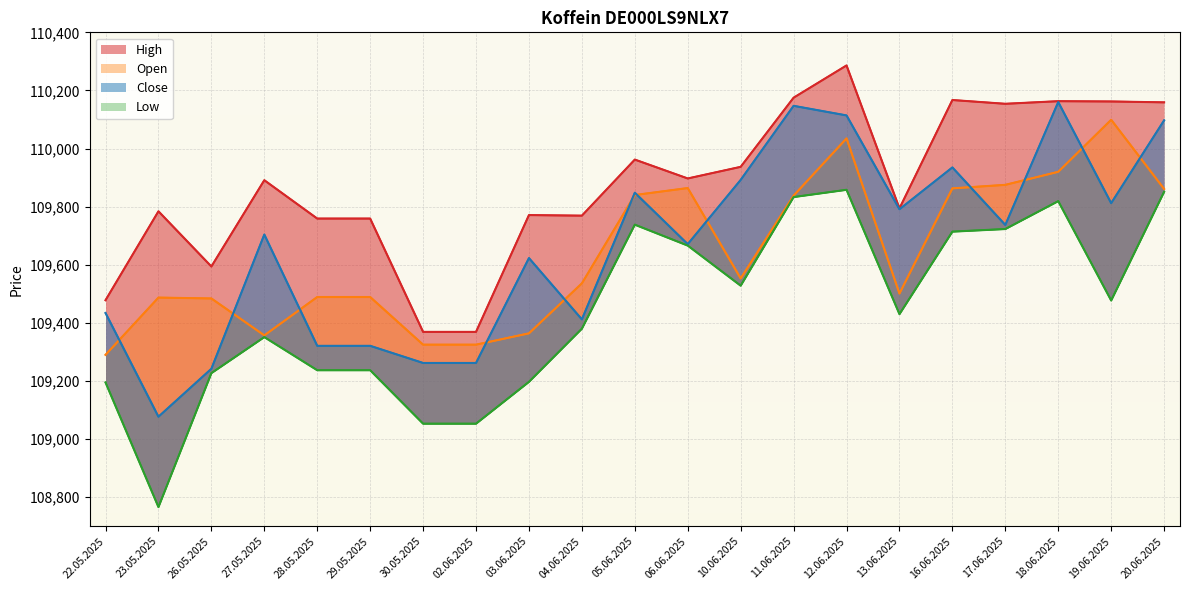

List the series in order of their peak value, highest first.

High, Close, Open, Low